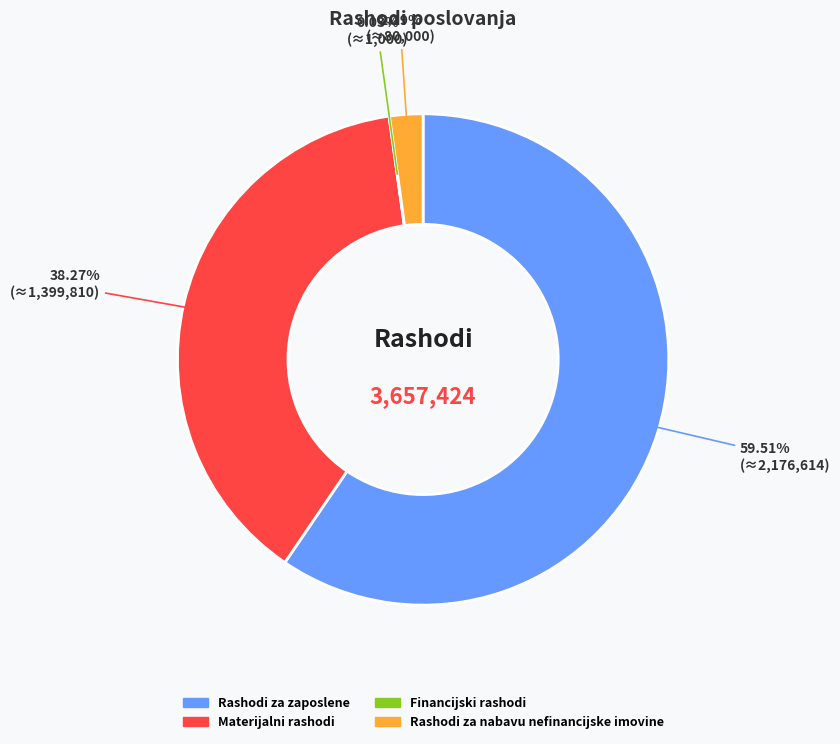

Combined, do Rashodi za zaposlene and Materijalni rashodi account for over 50%?

Yes